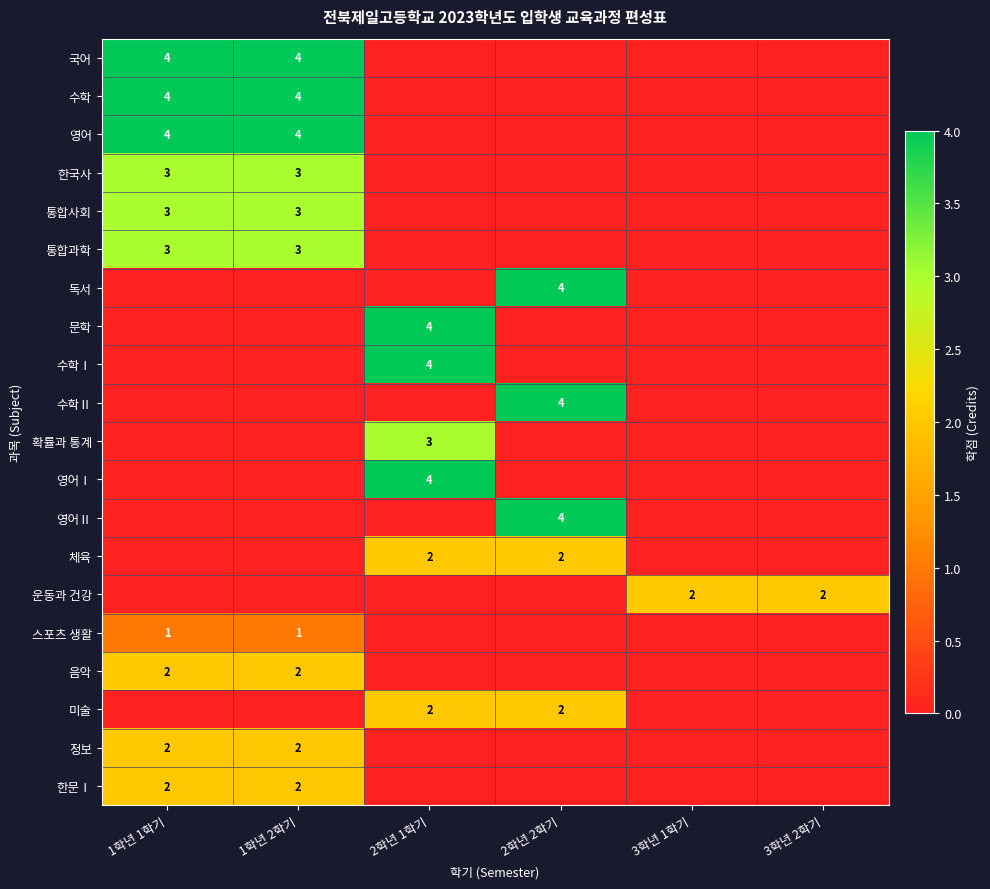

Is it true that 음악 equals 2 at 1학년 1학기?

True